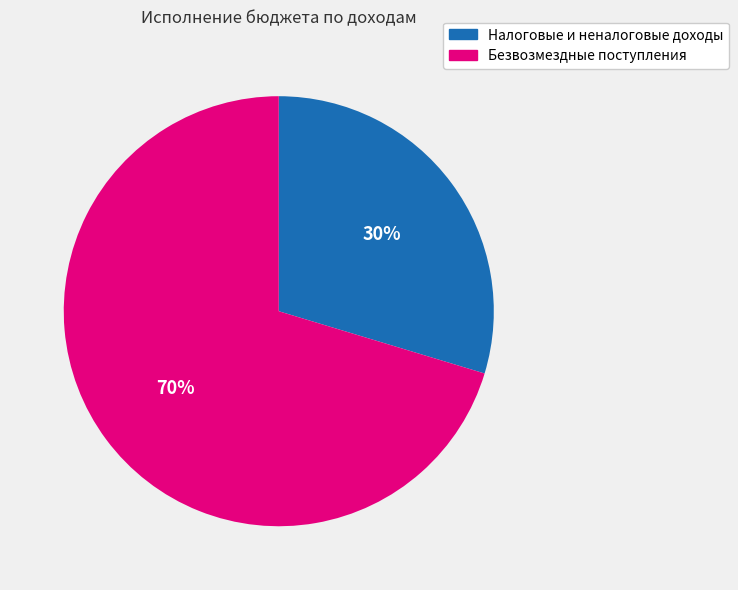

Is there any slice that represents more than half of the pie?

Yes